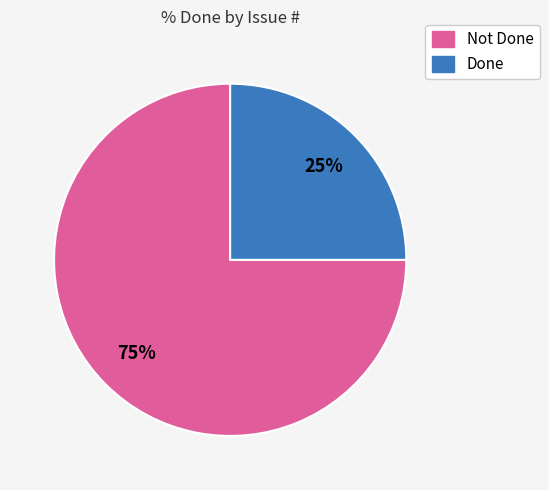

How many slices are in this pie chart?

2